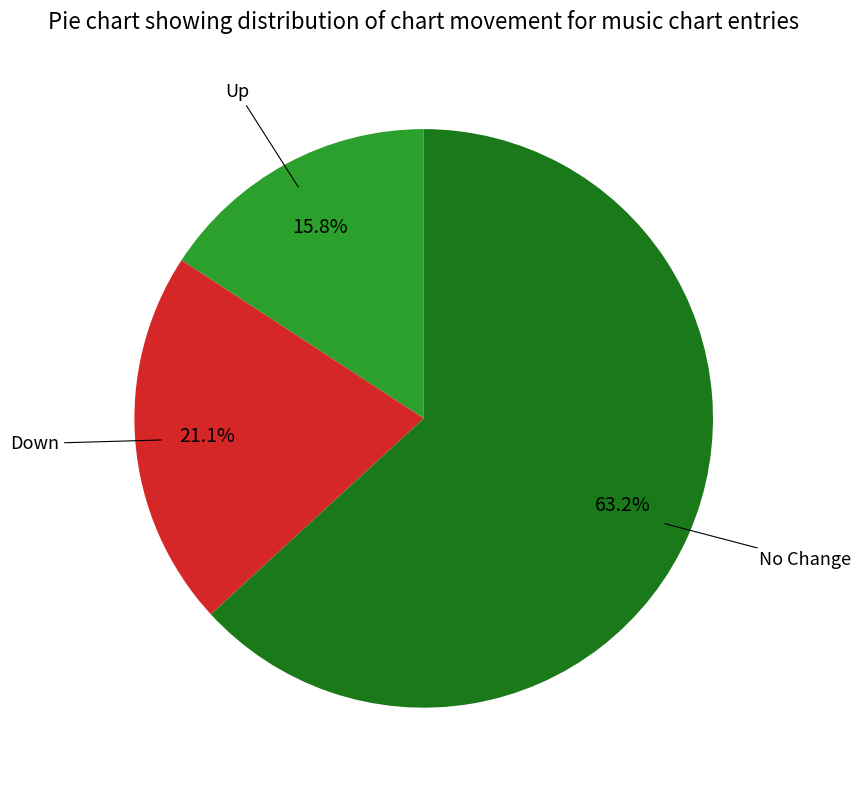

Which has a higher value, No Change or Down?

No Change